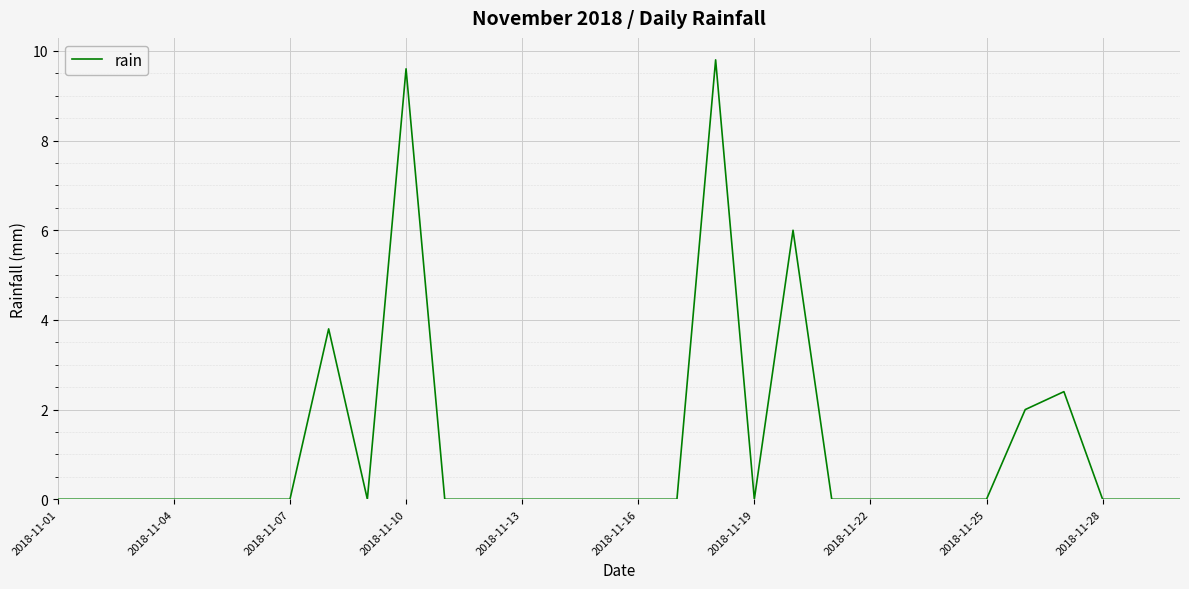

What is the maximum value shown in the chart?

9.8